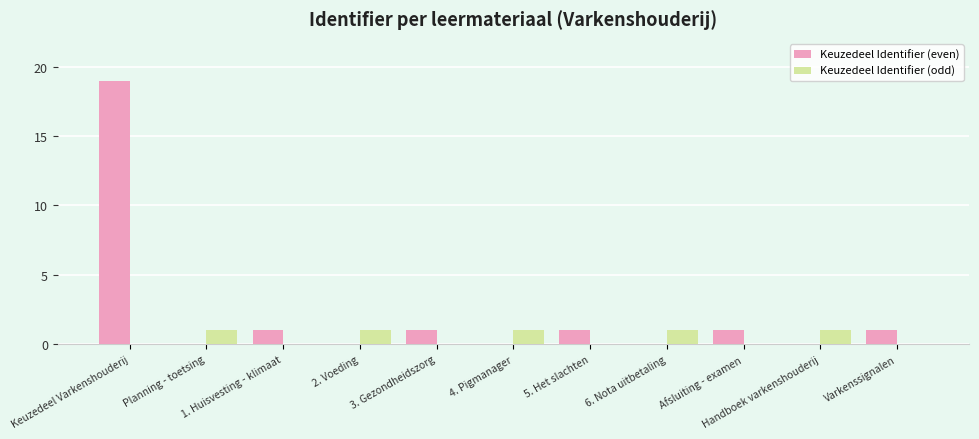

What is the sum of all Keuzedeel Identifier (odd) values?

5.0